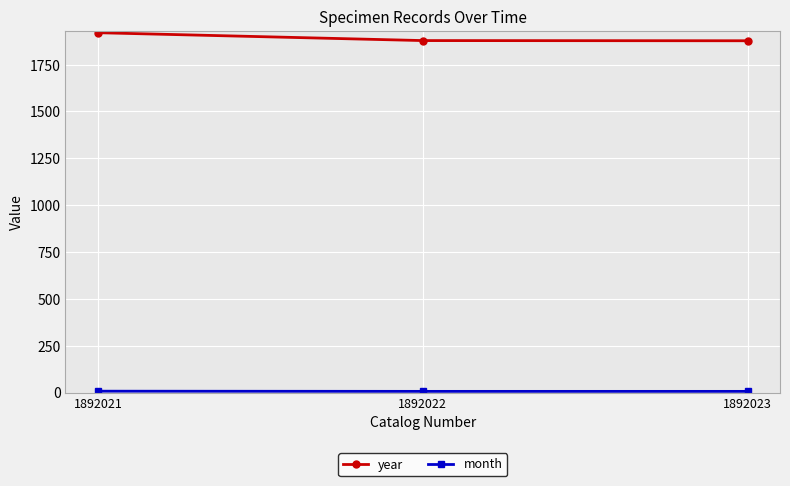

True or false: year has a value of 3351 at 1892022.

False